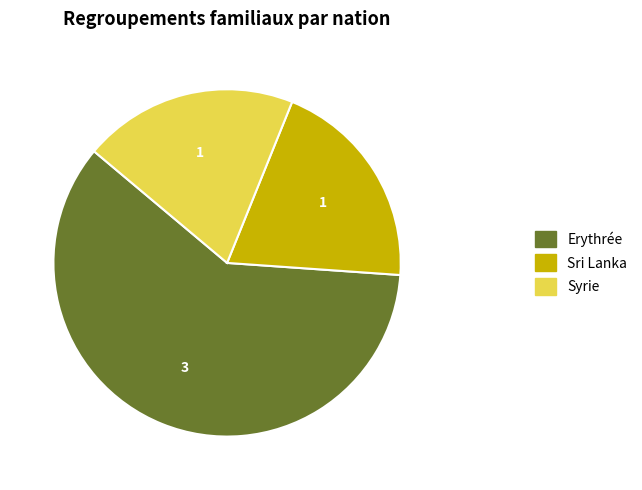

Is there any slice that represents more than half of the pie?

Yes